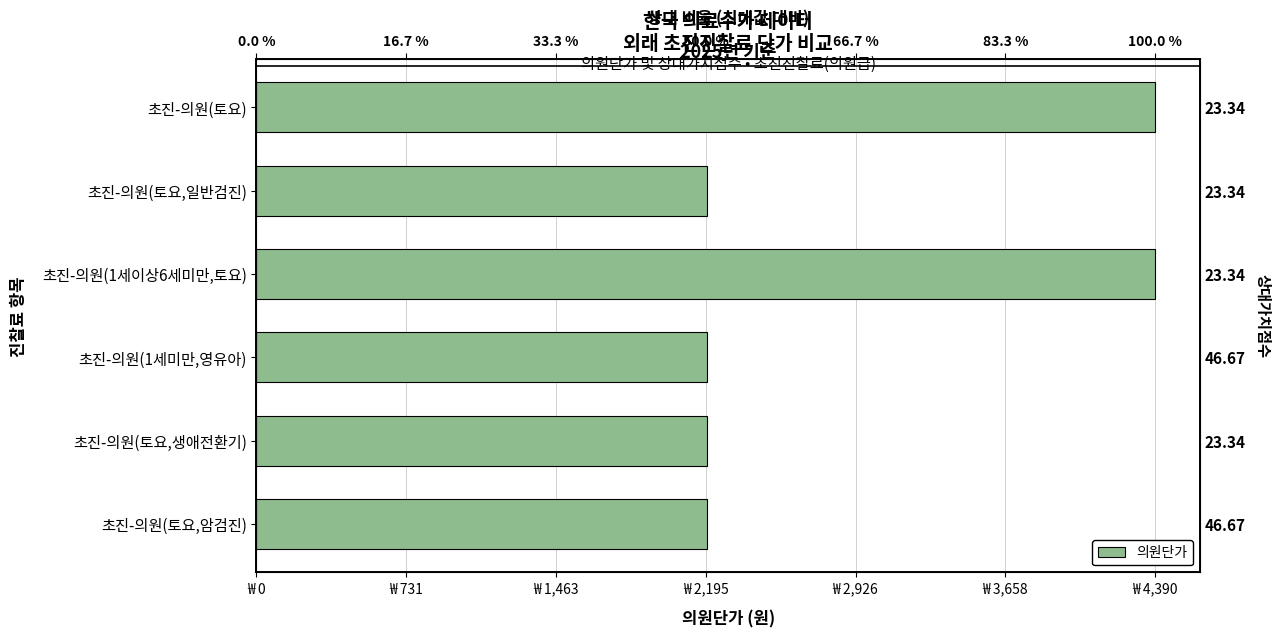

Reading left to right, extract all data points from this chart.

4390	2200	4390	2200	2200	2200